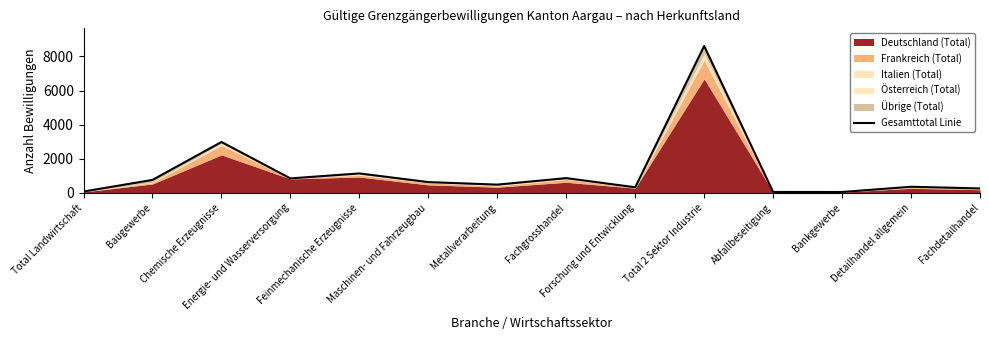

Reading left to right, extract all data points from this chart.

81	762	2986	851	1143	634	486	867	331	8617	56	54	361	263